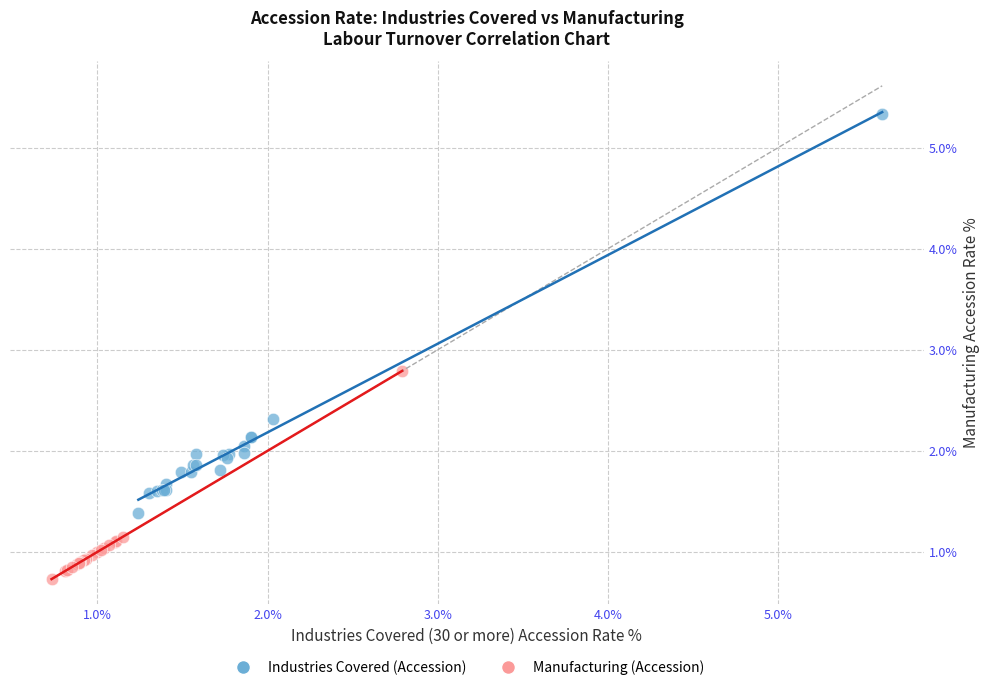

Which series reaches the minimum Y coordinate?

Manufacturing (Accession)